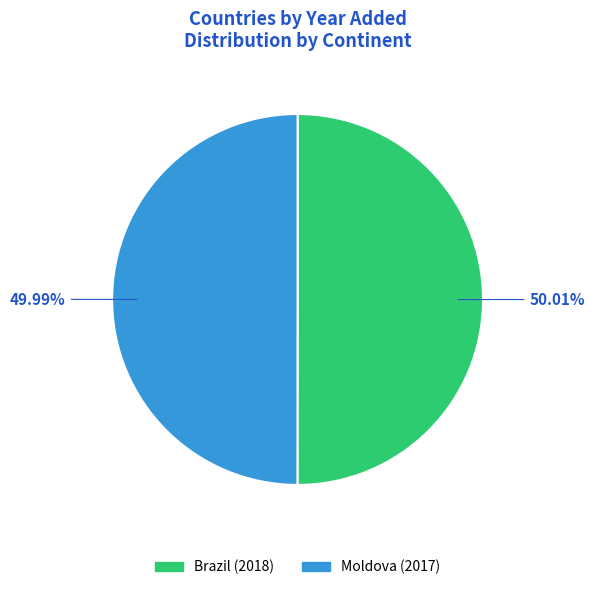

What percentage is NOT represented by Moldova?

50.0%